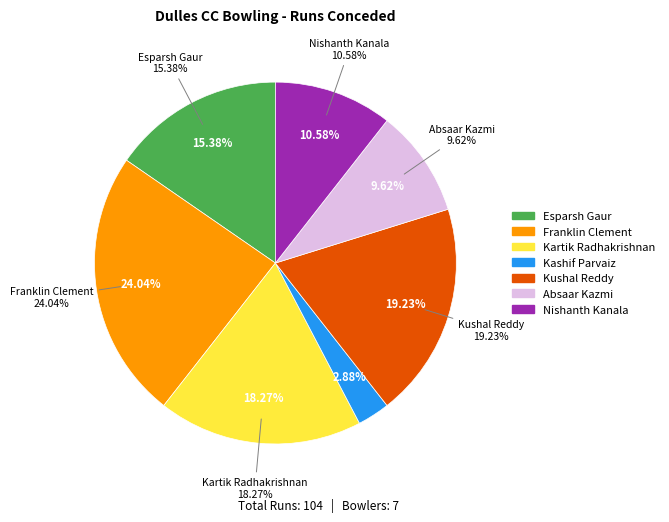

How much of the chart is everything except Nishanth Kanala?

89.4%